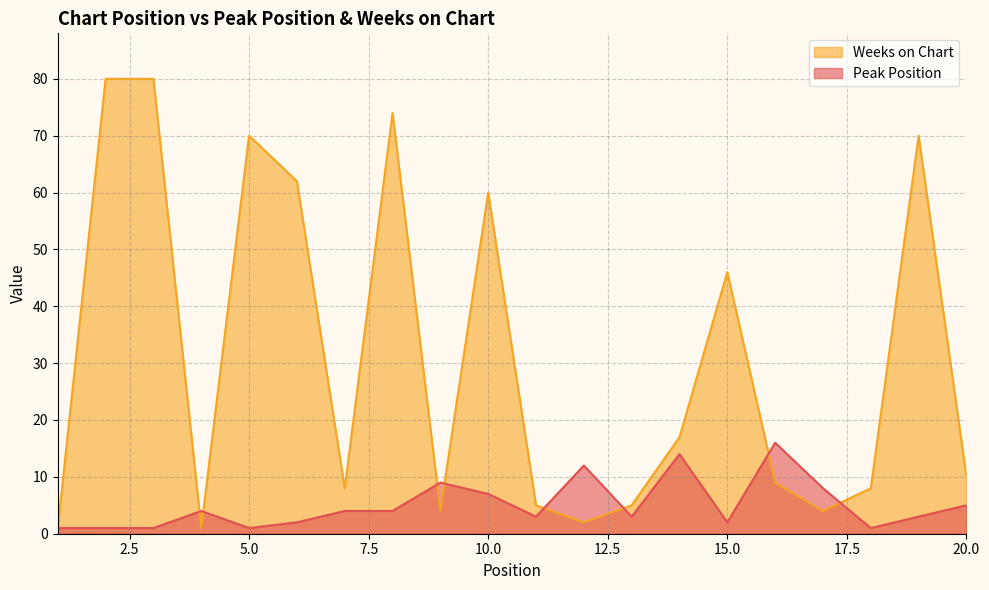

At which category does Weeks on Chart reach its first local valley?

4